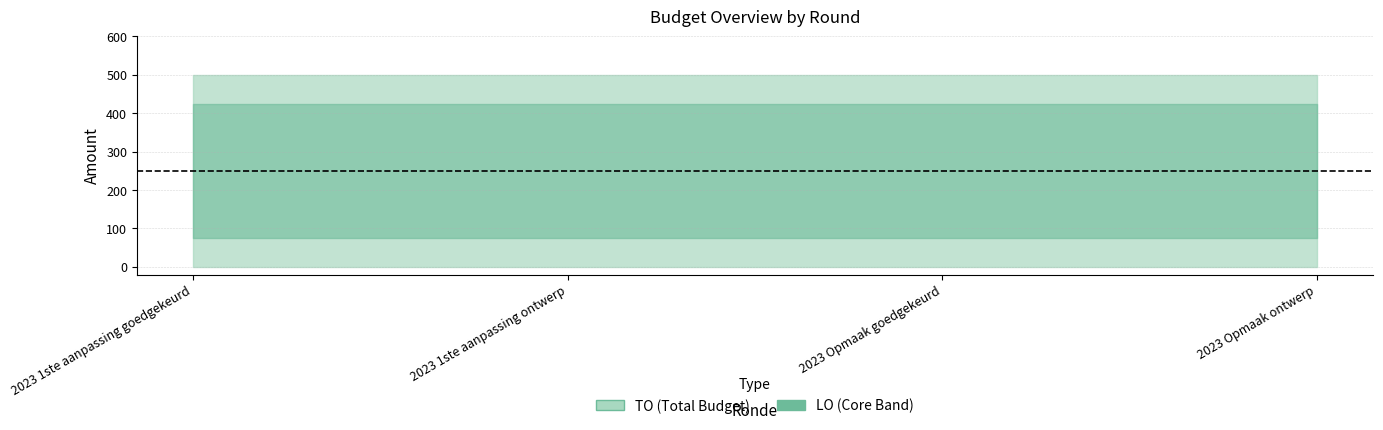

What is the label of the 4th point from the right?

2023 1ste aanpassing goedgekeurd